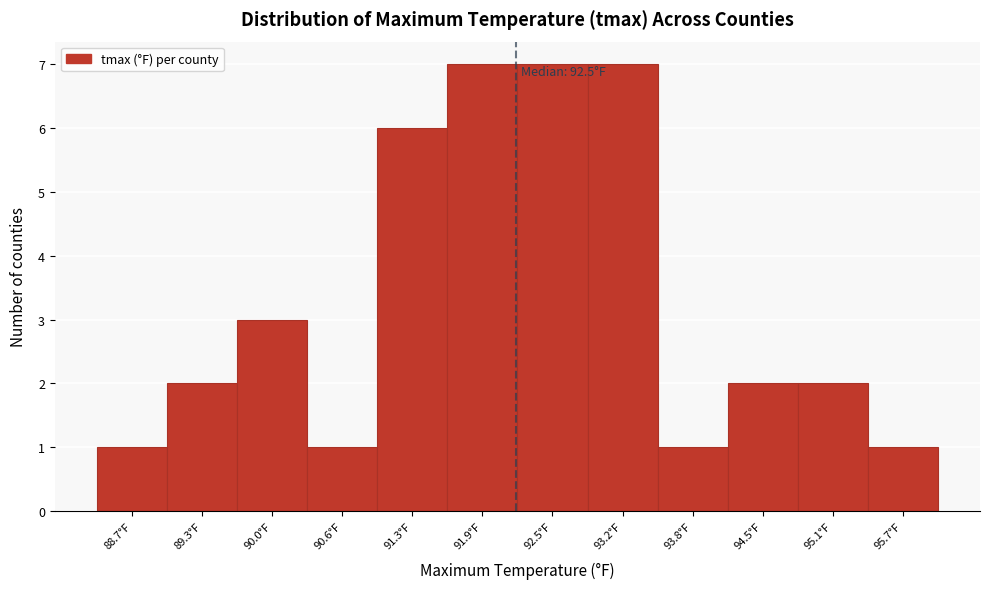

Reading left to right, transcribe all the data shown in this chart.

88.7°F=1	89.3°F=2	90.0°F=3	90.6°F=1	91.3°F=6	91.9°F=7	92.5°F=7	93.2°F=7	93.8°F=1	94.5°F=2	95.1°F=2	95.7°F=1